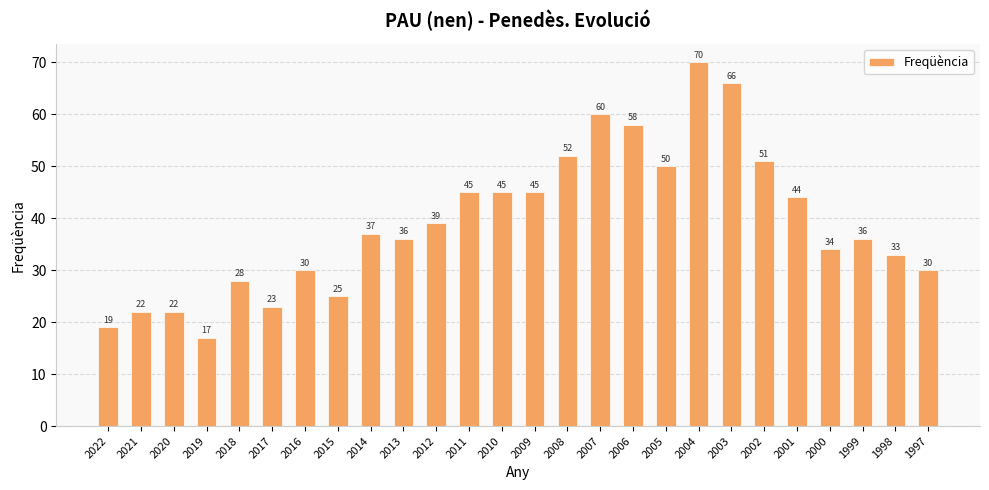

At which category does the chart reach its minimum across all series?

2019